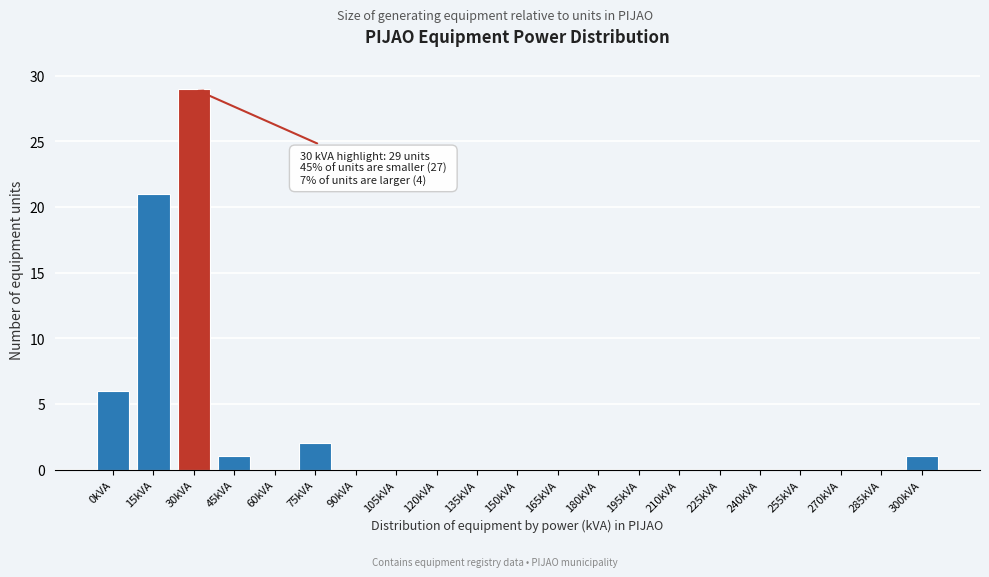

The chart shows a value of 0 at 120kVA. True or false?

True